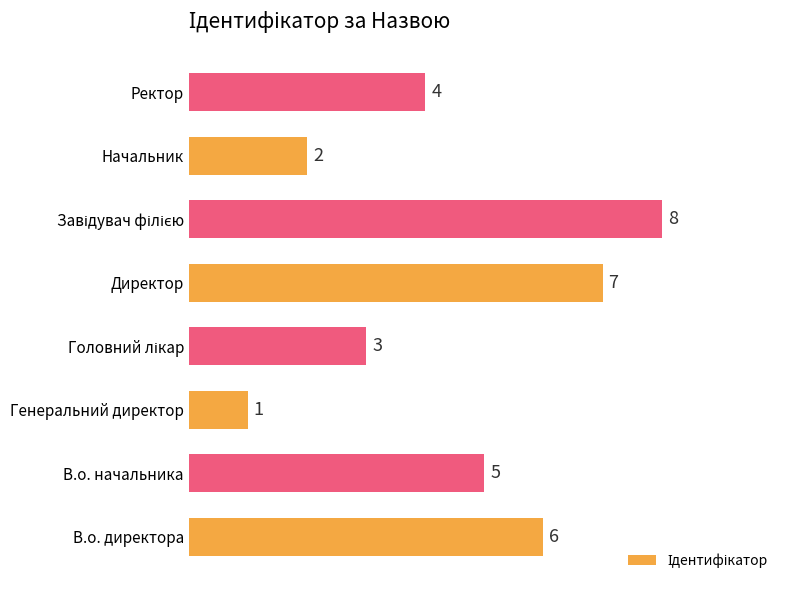

How many values are between 3 and 7?

5